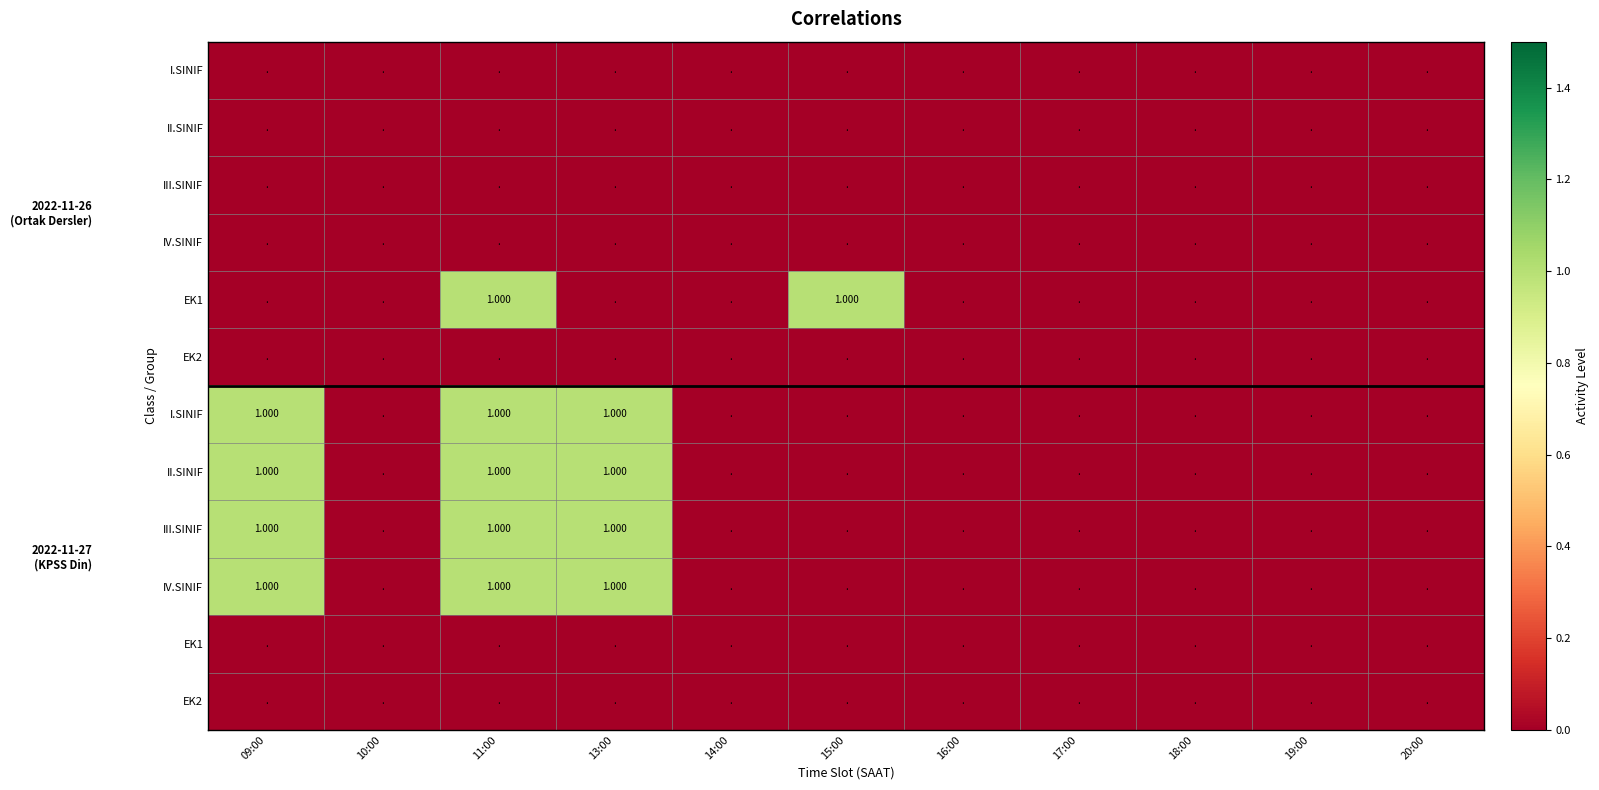

What is the maximum value shown in the chart?

1